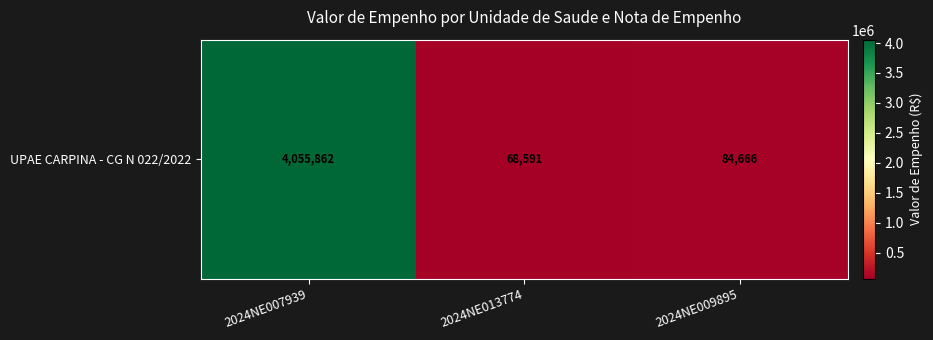

What is the difference between the maximum and minimum values?

3987270.4